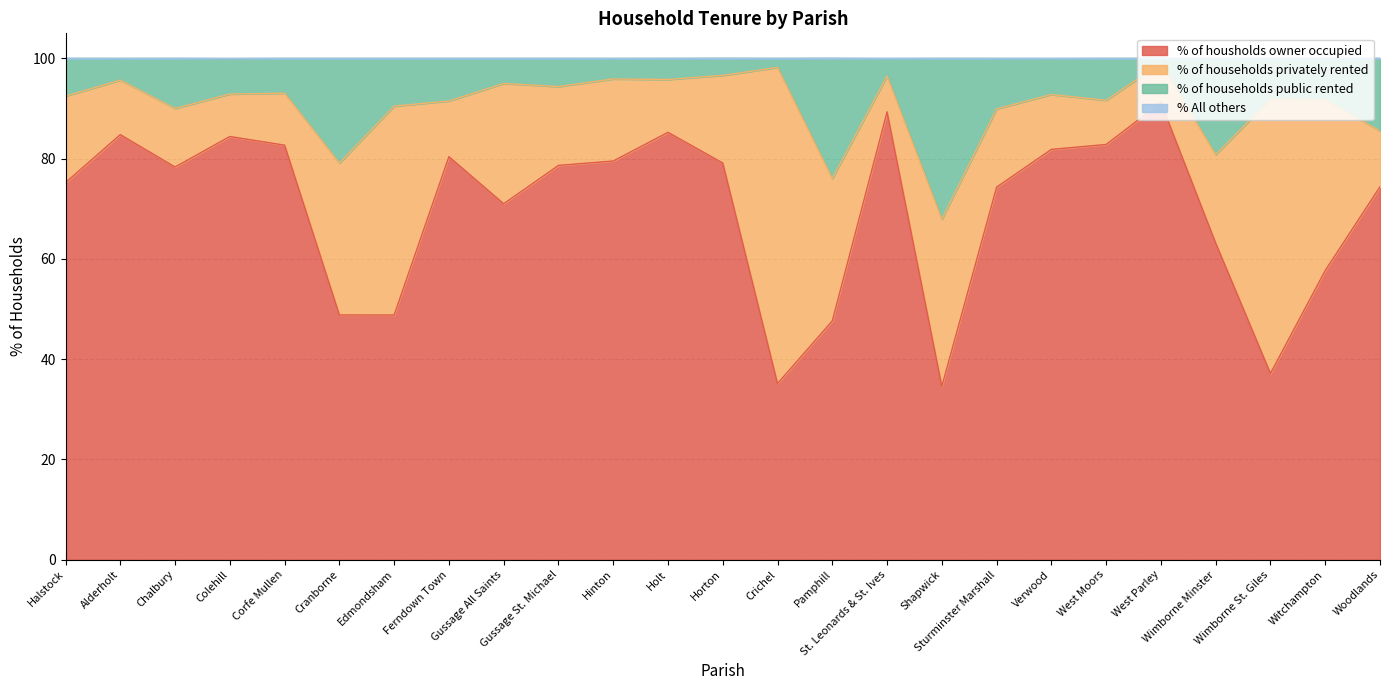

The value of % of households owner occupied at Hinton is 33.2. True or false?

False